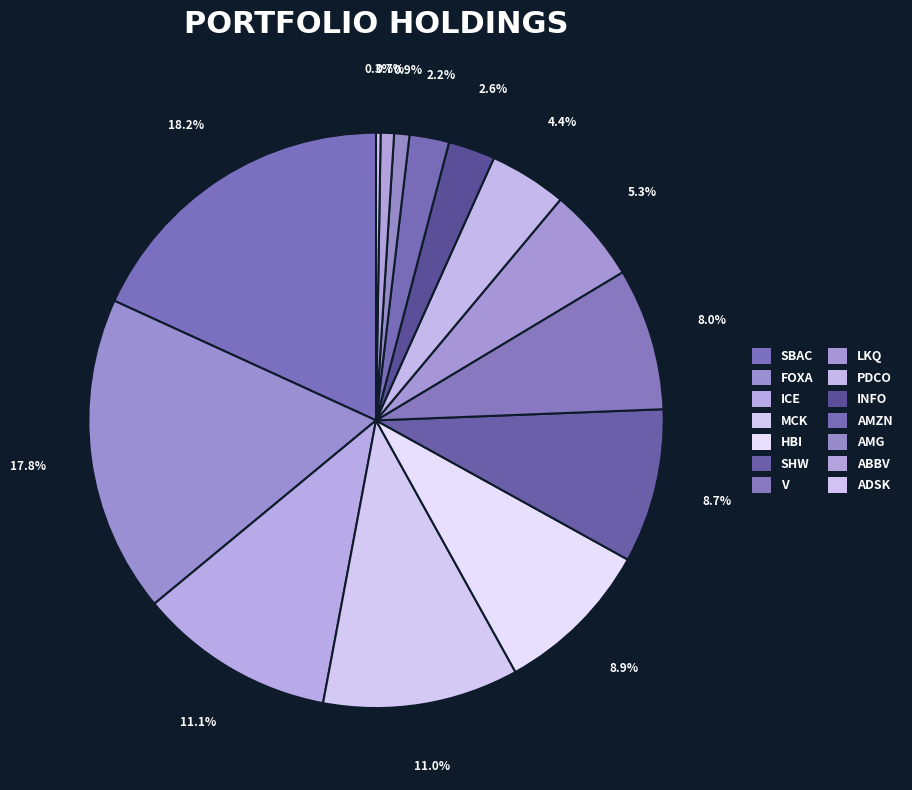

Which slice is the smallest?

ADSK